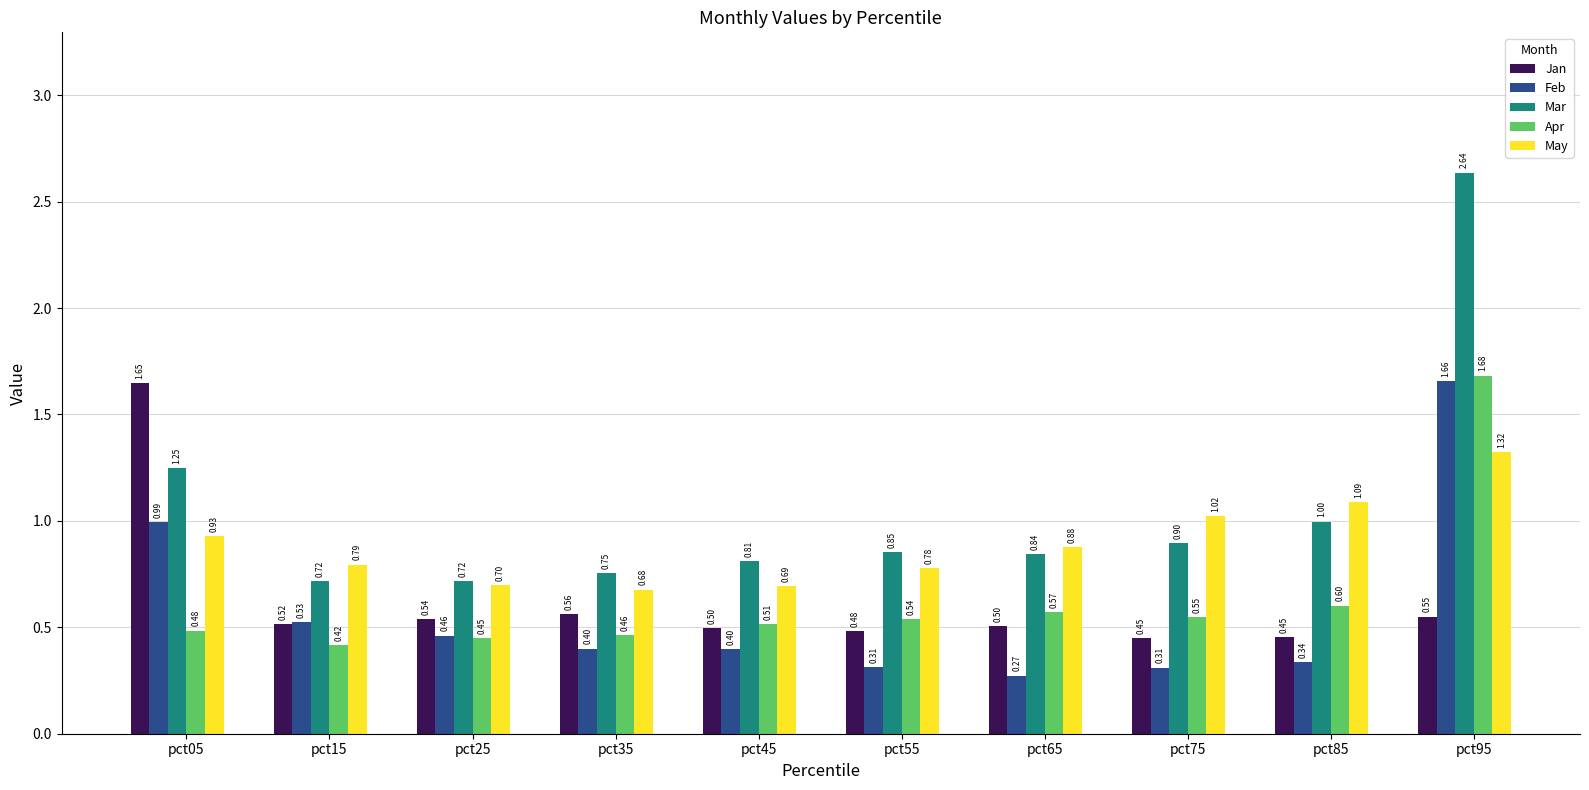

Which series changed the most between pct25 and pct45?

Mar